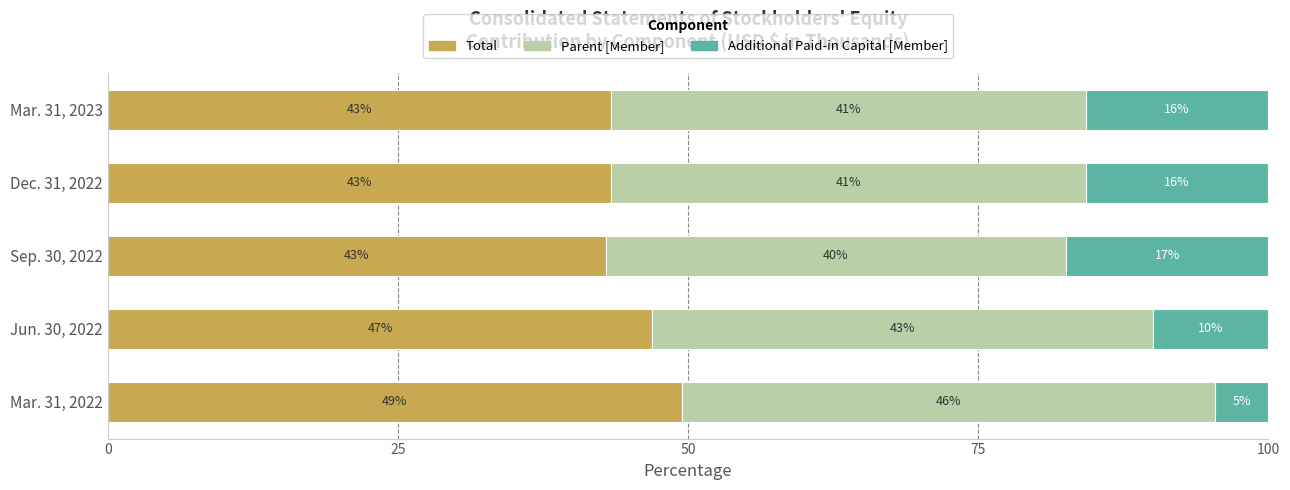

What is the approximate value of Total at Mar. 31, 2023?

43.4